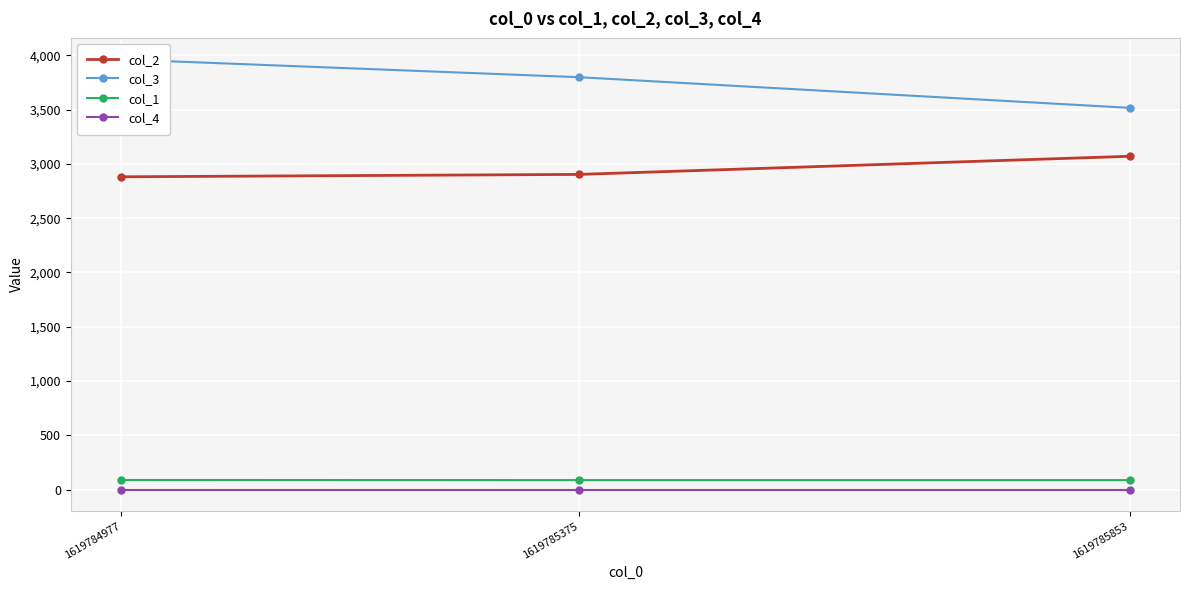

What is the difference between the highest and lowest values at 1619784977?

3962